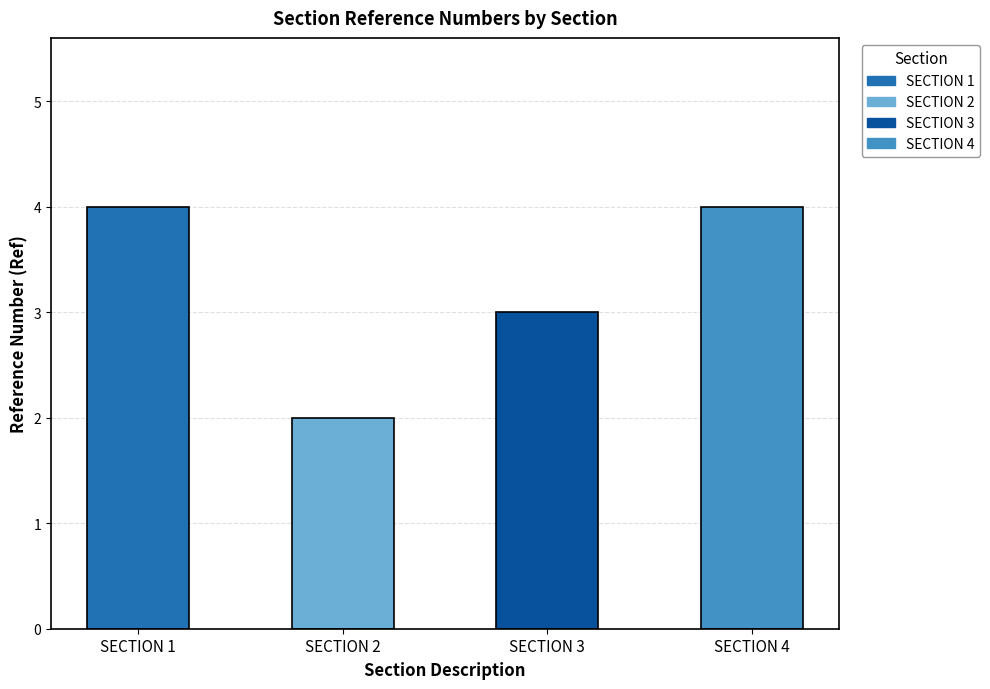

Reading left to right, extract all data points from this chart.

4	2	3	4